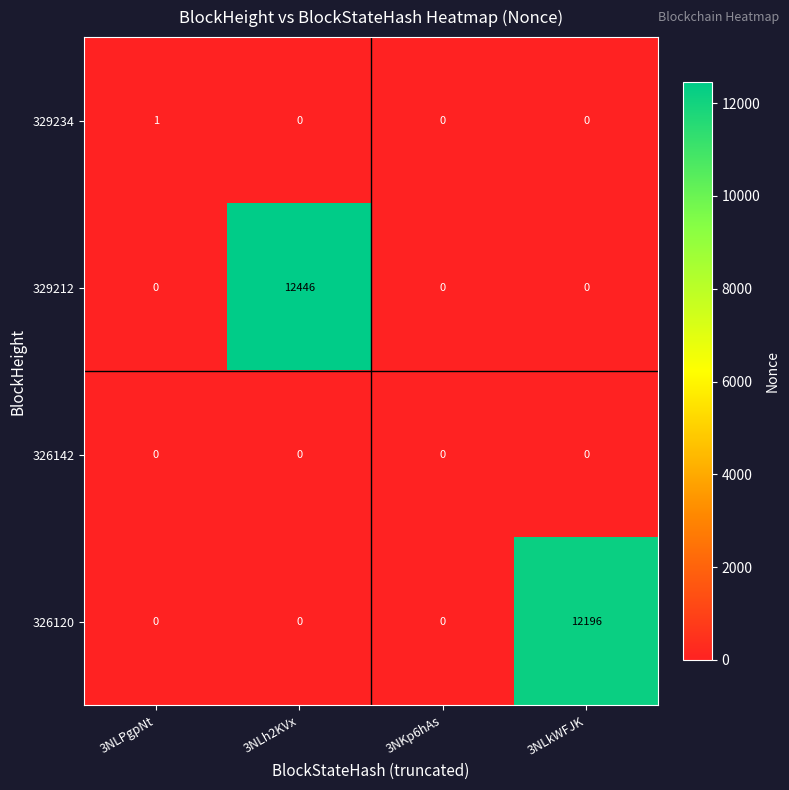

How many data points in 329212 are above 0?

1